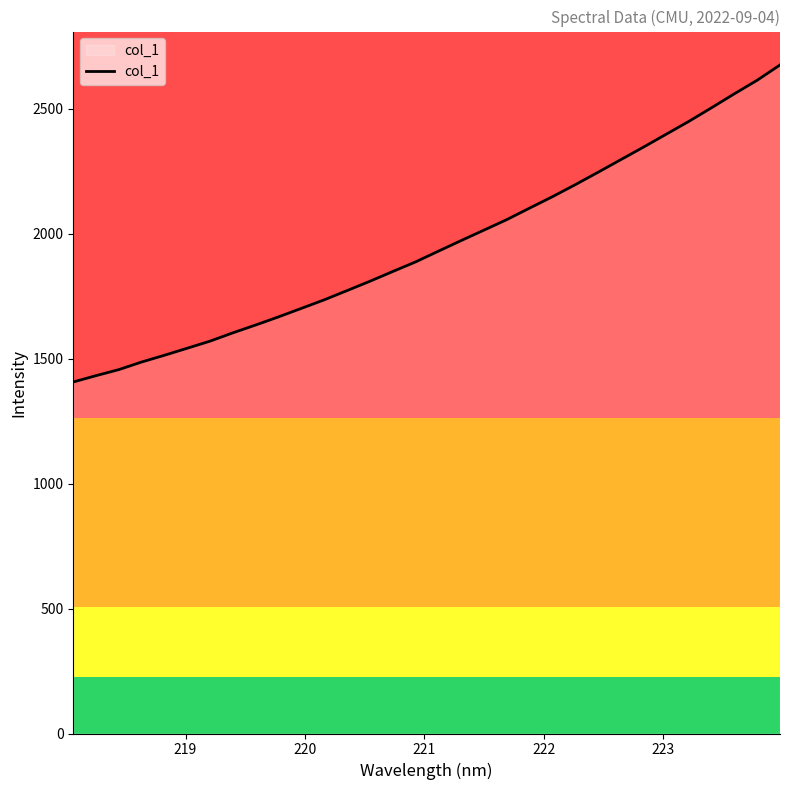

What is the greatest value displayed?

2676.0